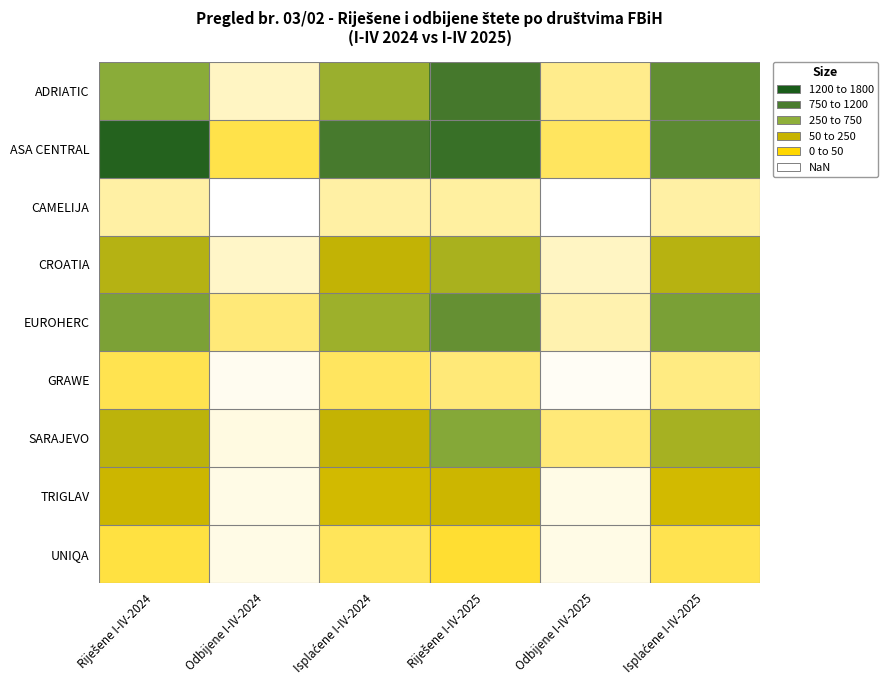

Between Odbijene I-IV-2025 and Odbijene I-IV-2024, which is larger?

Odbijene I-IV-2025